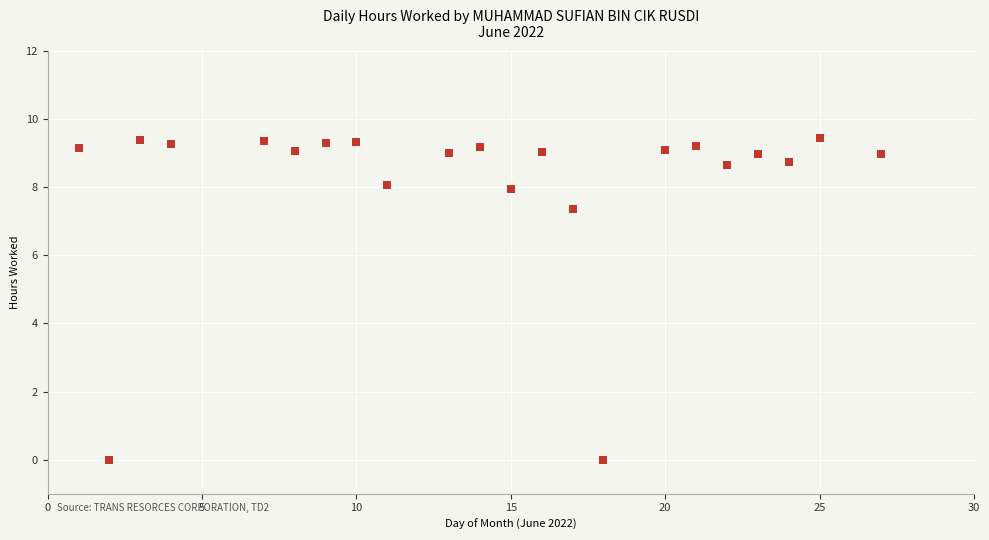

What is the range of X values (max minus min)?

26.0